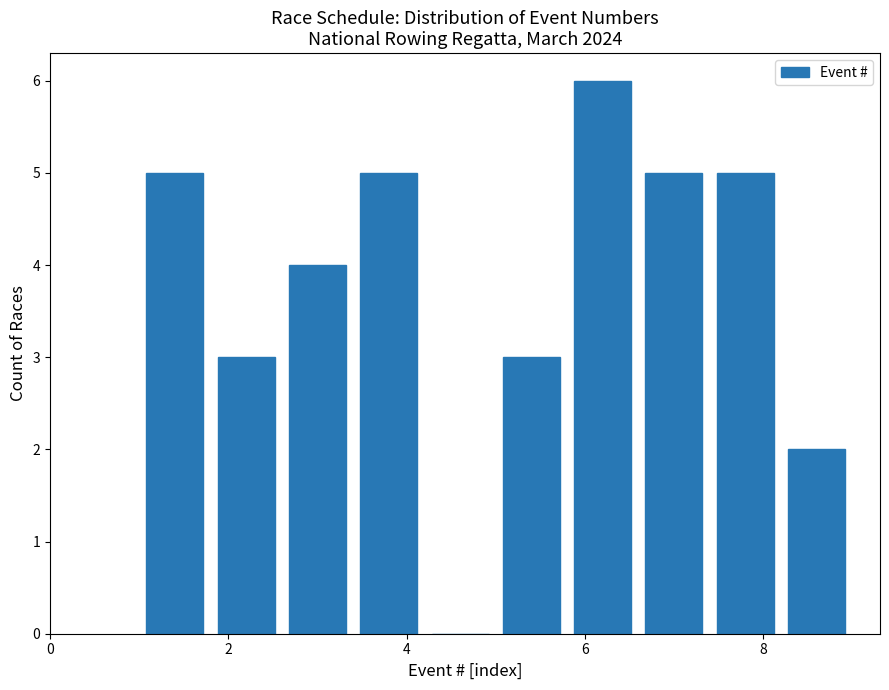

Reading left to right, transcribe this chart: for each bar, give the range it covers on the x-axis and its height. The values are not printed on the chart, so give them approximately, as read against the axis.

1.0 to 1.8: 5
1.8 to 2.6: 3
2.6 to 3.4: 4
3.4 to 4.2: 5
4.2 to 5.0: 0
5.0 to 5.8: 3
5.8 to 6.6: 6
6.6 to 7.4: 5
7.4 to 8.2: 5
8.2 to 9.0: 2